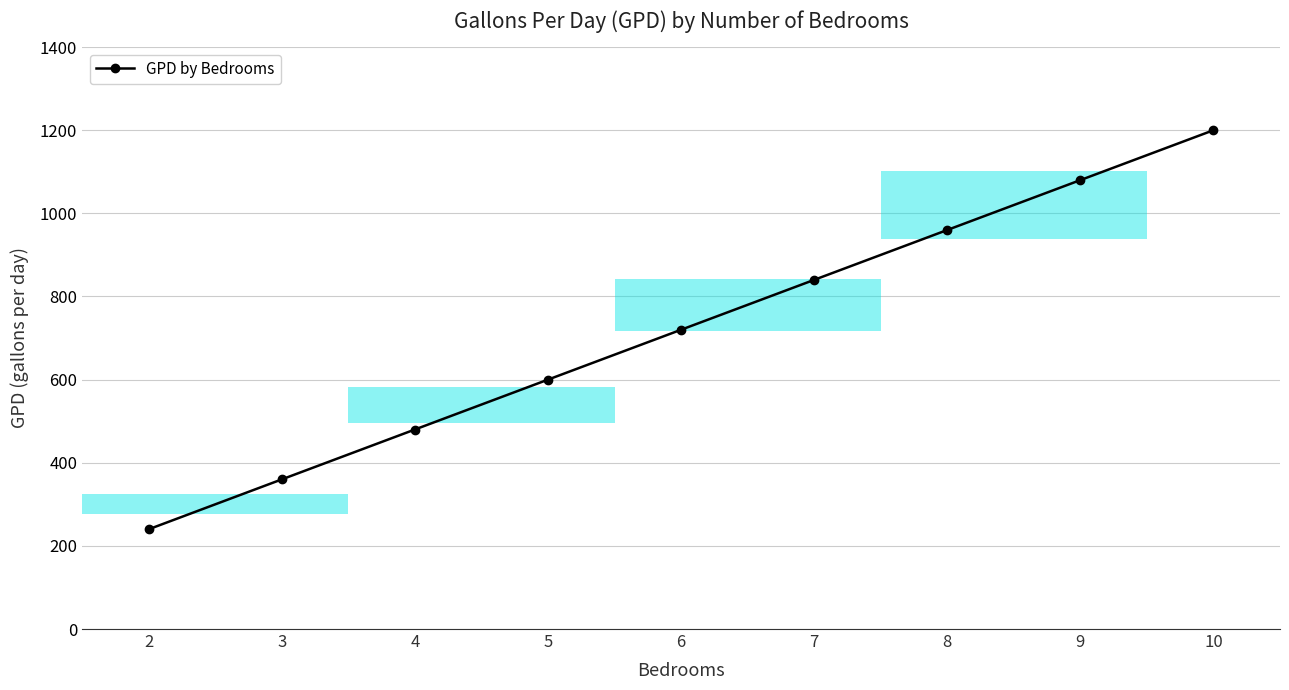

What is the approximate value at 5?

600